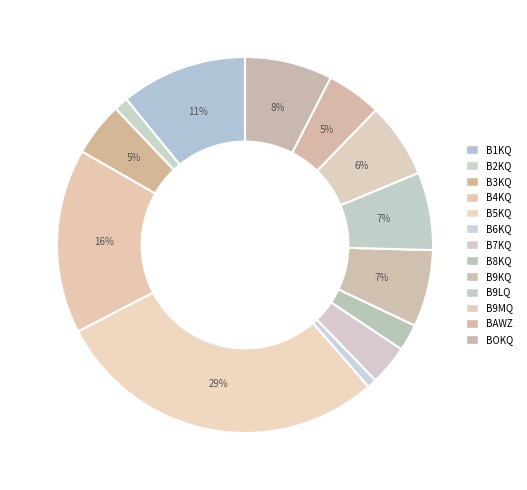

Rank the categories by value from lowest to highest.

B6KQ, B2KQ, B8KQ, B7KQ, B3KQ, BAWZ, B9MQ, B9KQ, B9LQ, BOKQ, B1KQ, B4KQ, B5KQ